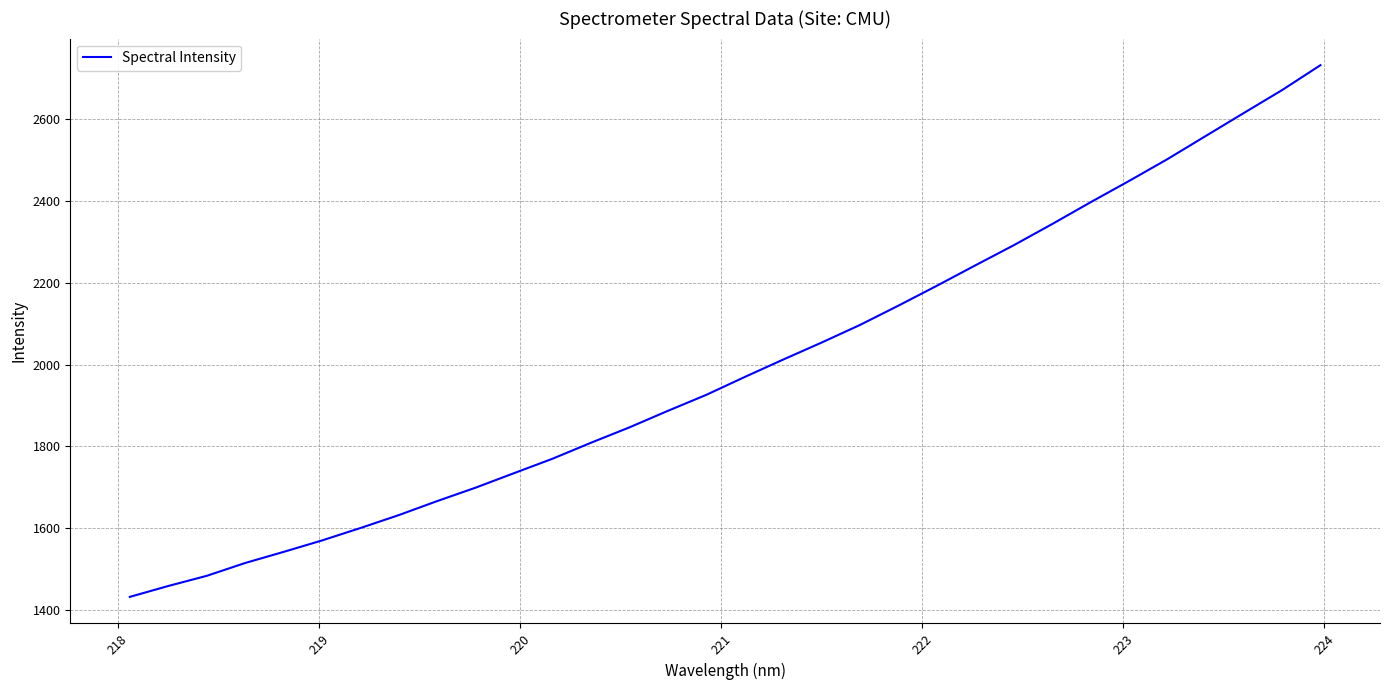

What is the difference between the maximum and minimum values?

1300.3